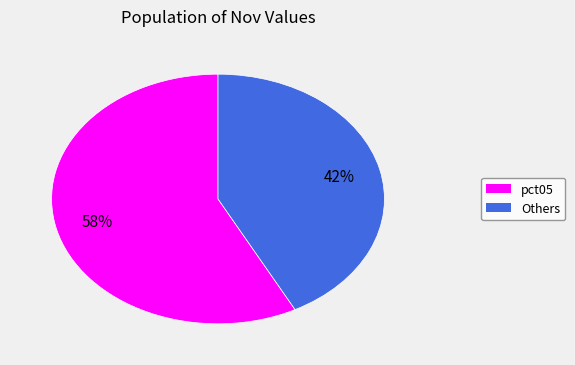

Does any single category account for the majority?

Yes